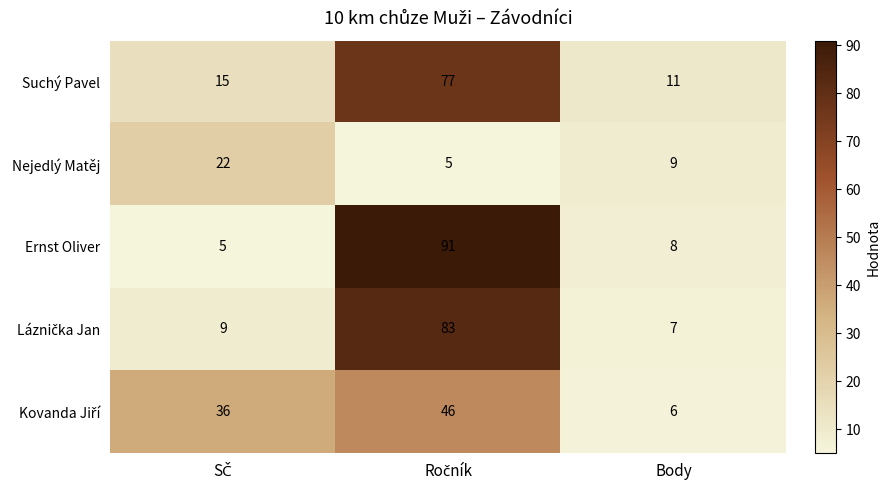

Read the Ernst Oliver value at Body, to the nearest 5.

10